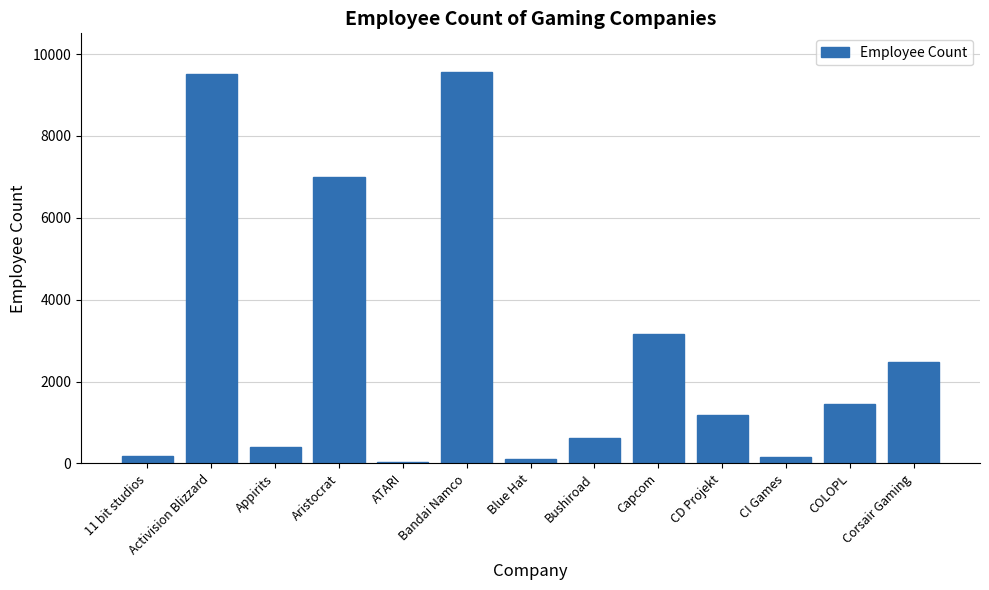

Where is the data nearest to the value 4788?

Capcom